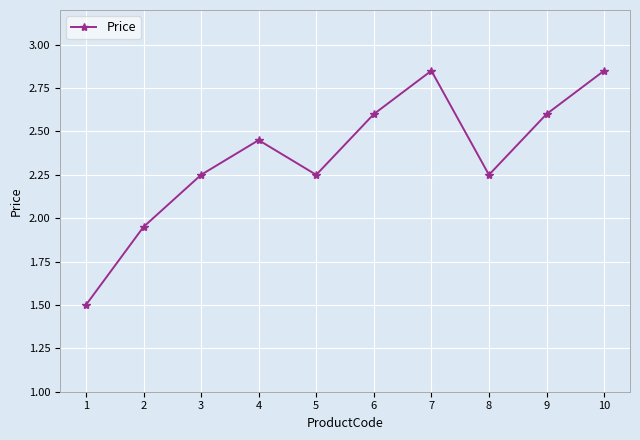

Count the number of values greater than 2.

8